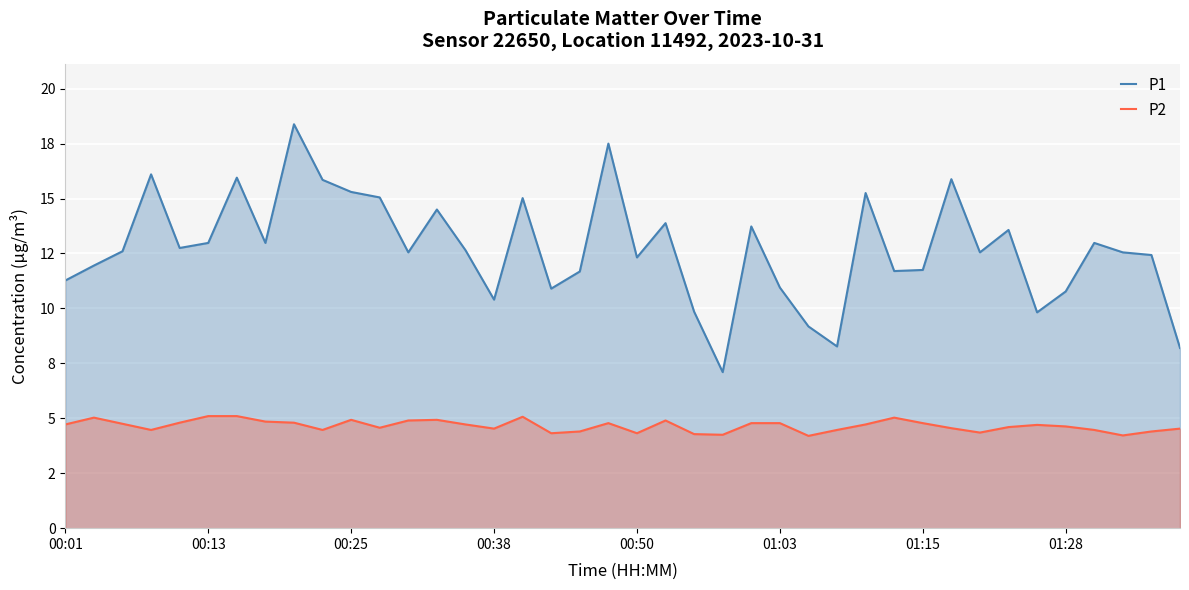

List the series in order of their overall mean, highest first.

P1, P2